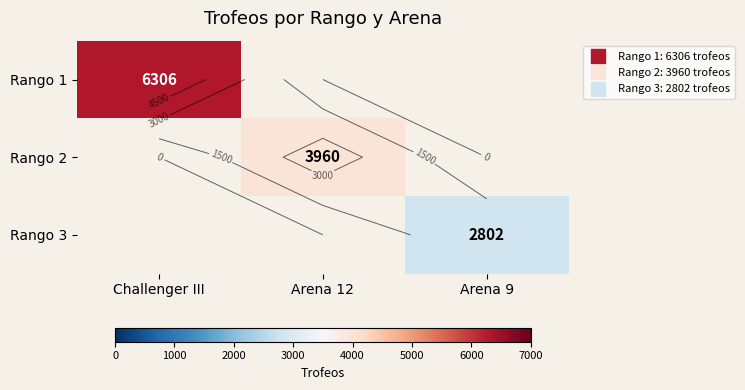

How many positive values does the Rango 3 series have?

1